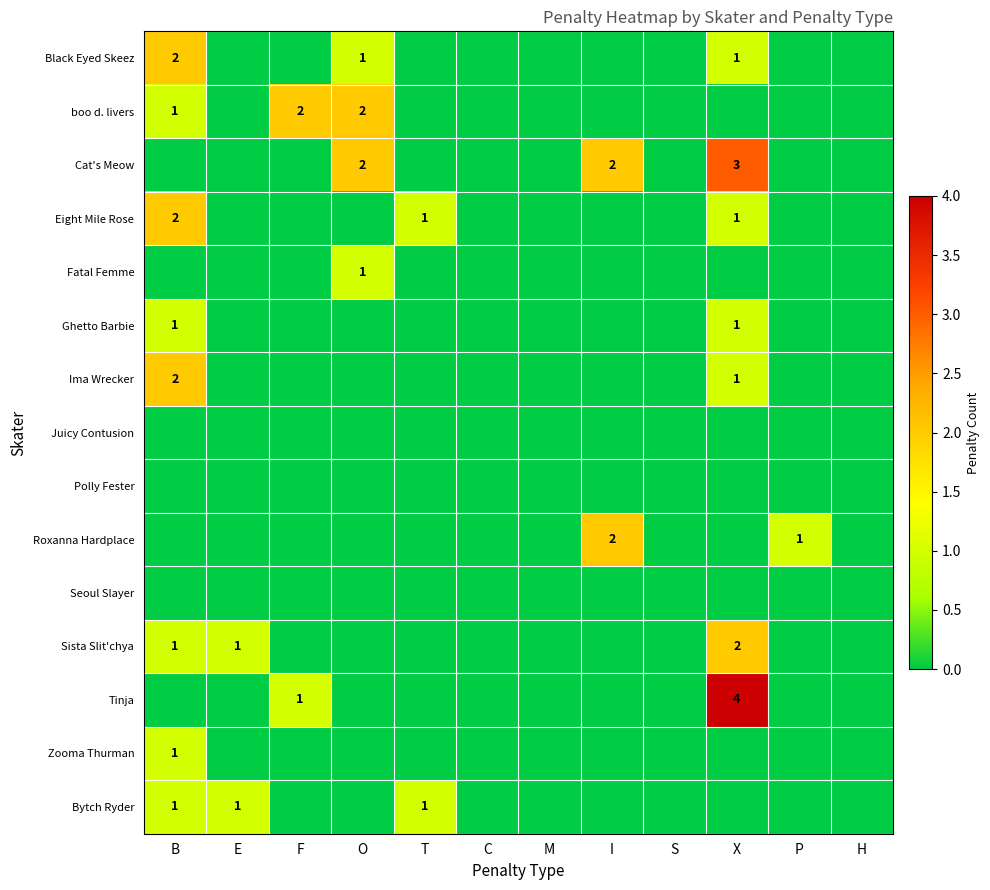

Is it true that Cat's Meow equals 0 at F?

True